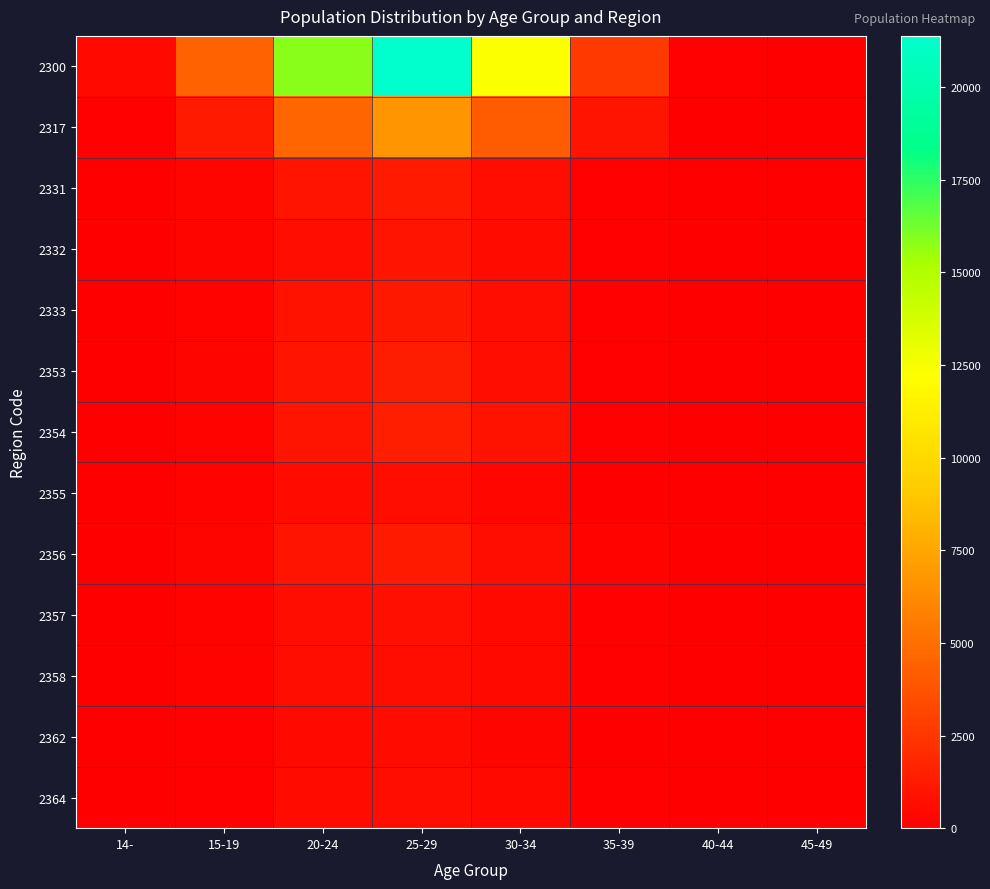

Which series has the largest total across all categories?

2300